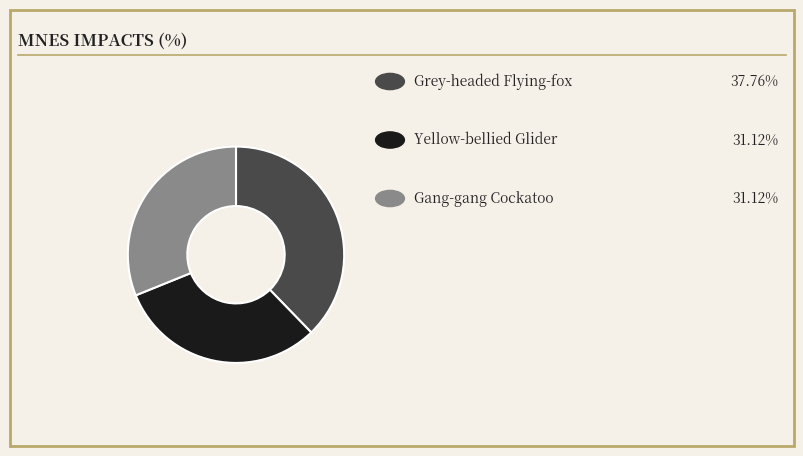

Does any single category account for the majority?

No